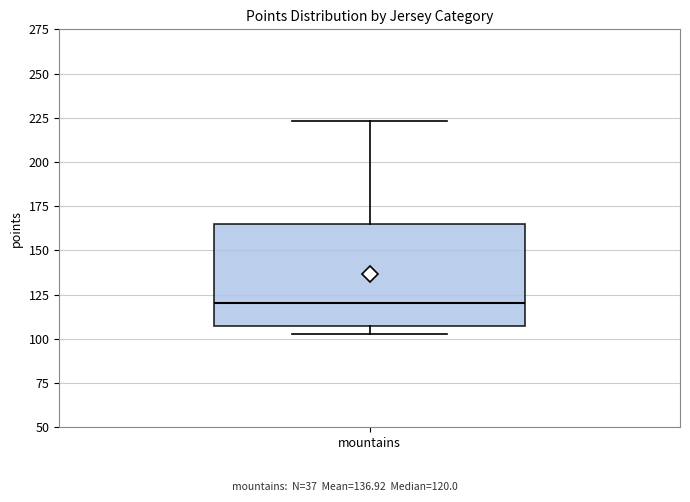

Where is the lower edge of the box for mountains on the y-axis? The values are not printed on the chart, so give them approximately, as read against the axis.

105